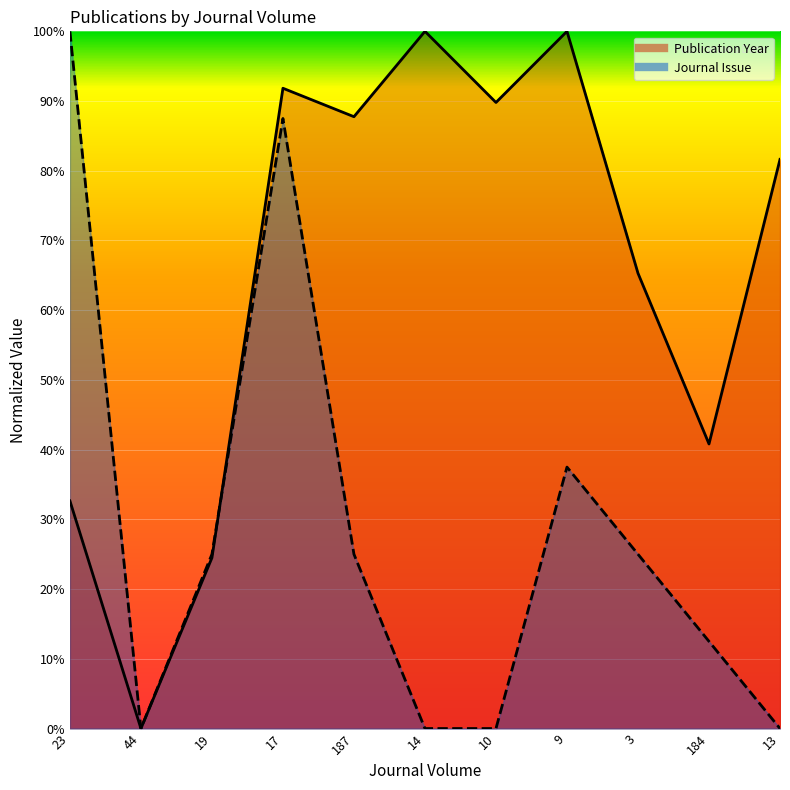

What is the maximum value for Journal Issue?

1.0